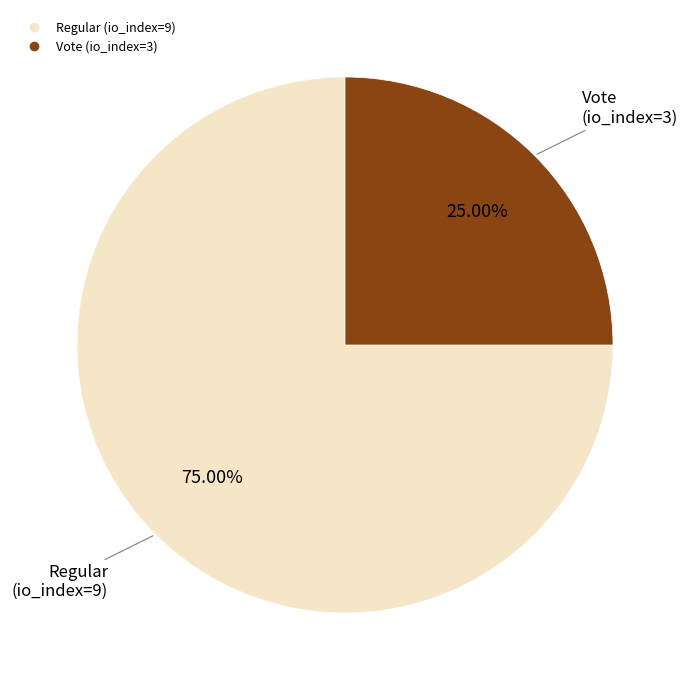

To the nearest percent, what is the difference between the largest and smallest slice percentages?

50%